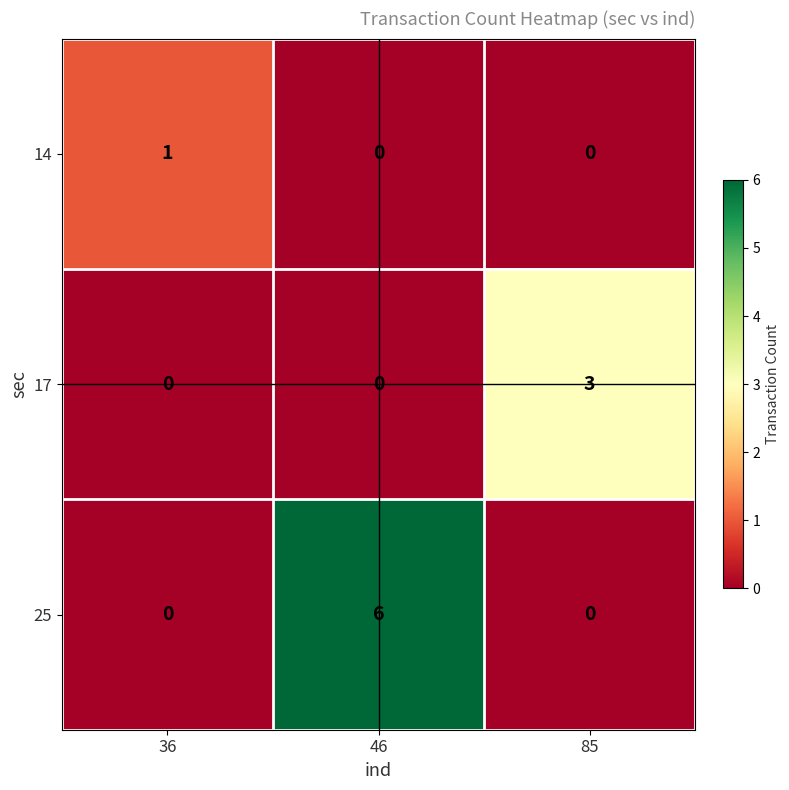

Which category has the highest value in the 14 series?

36